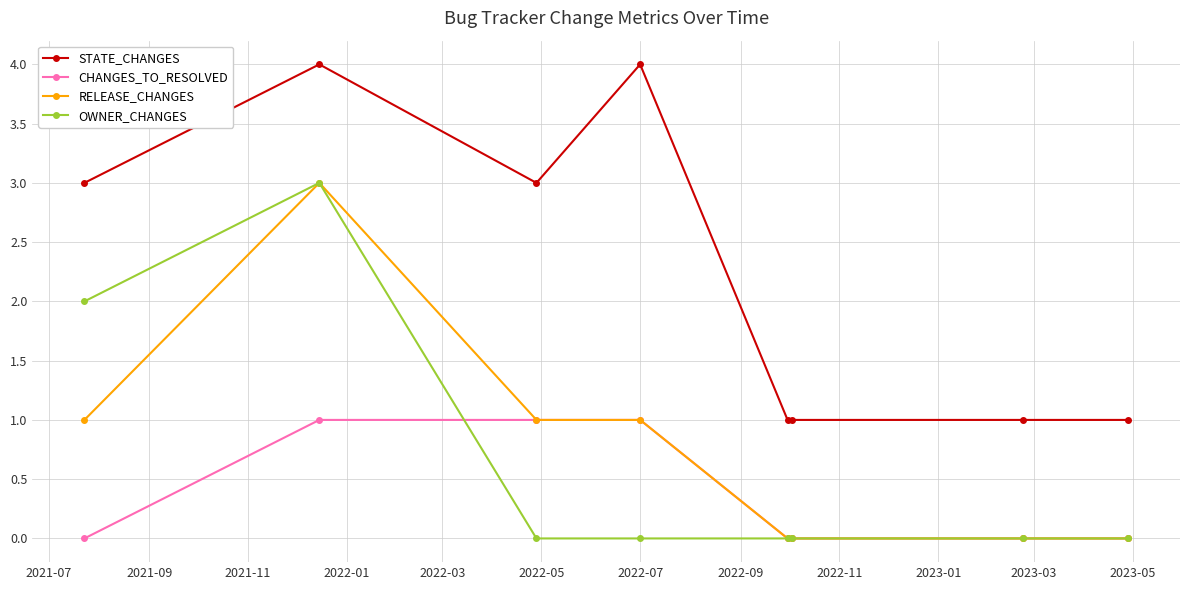

Does the chart have visible grid lines?

Yes